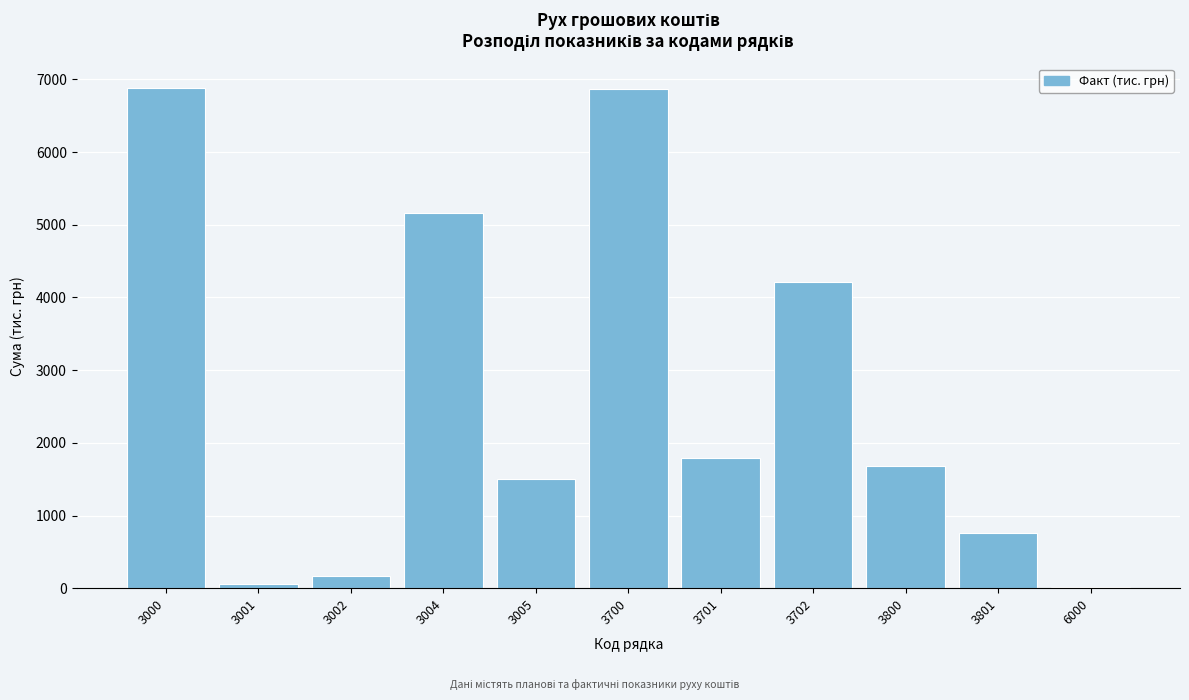

What is the sum of all values?

29083.4